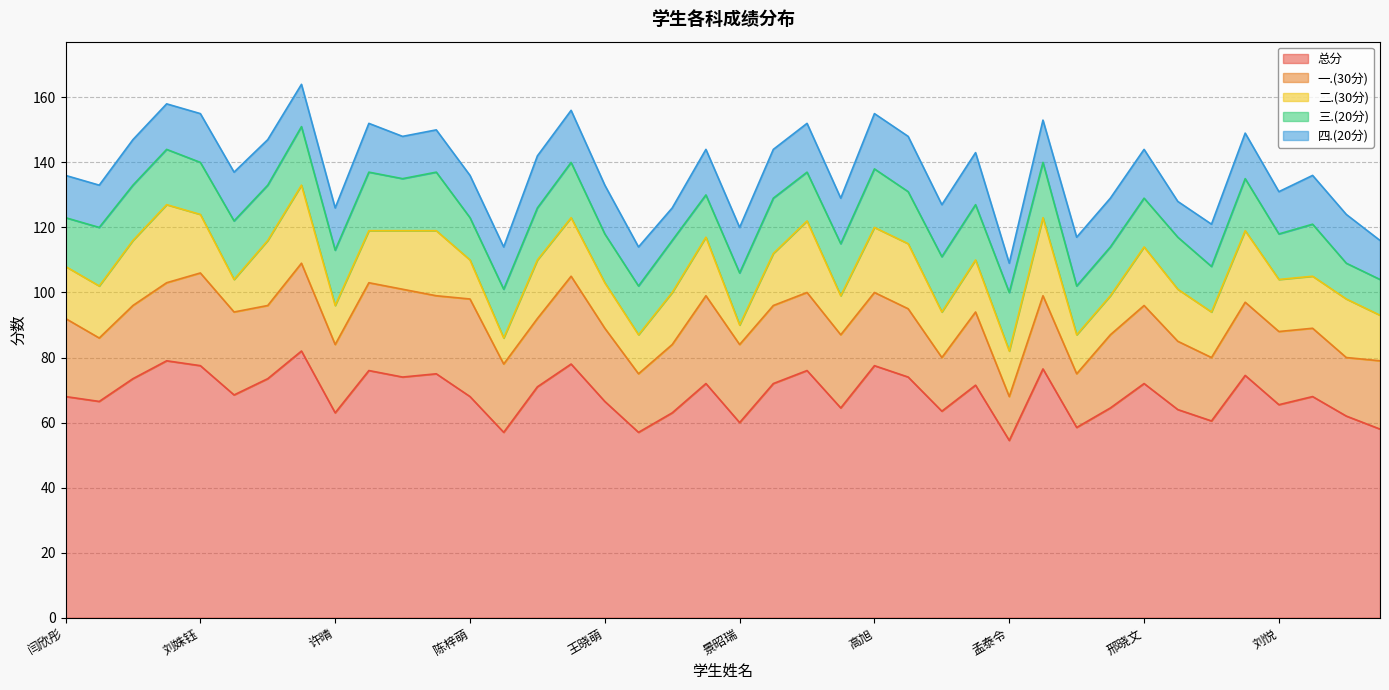

What is the lowest value of the 三.(20分) series?

11.0